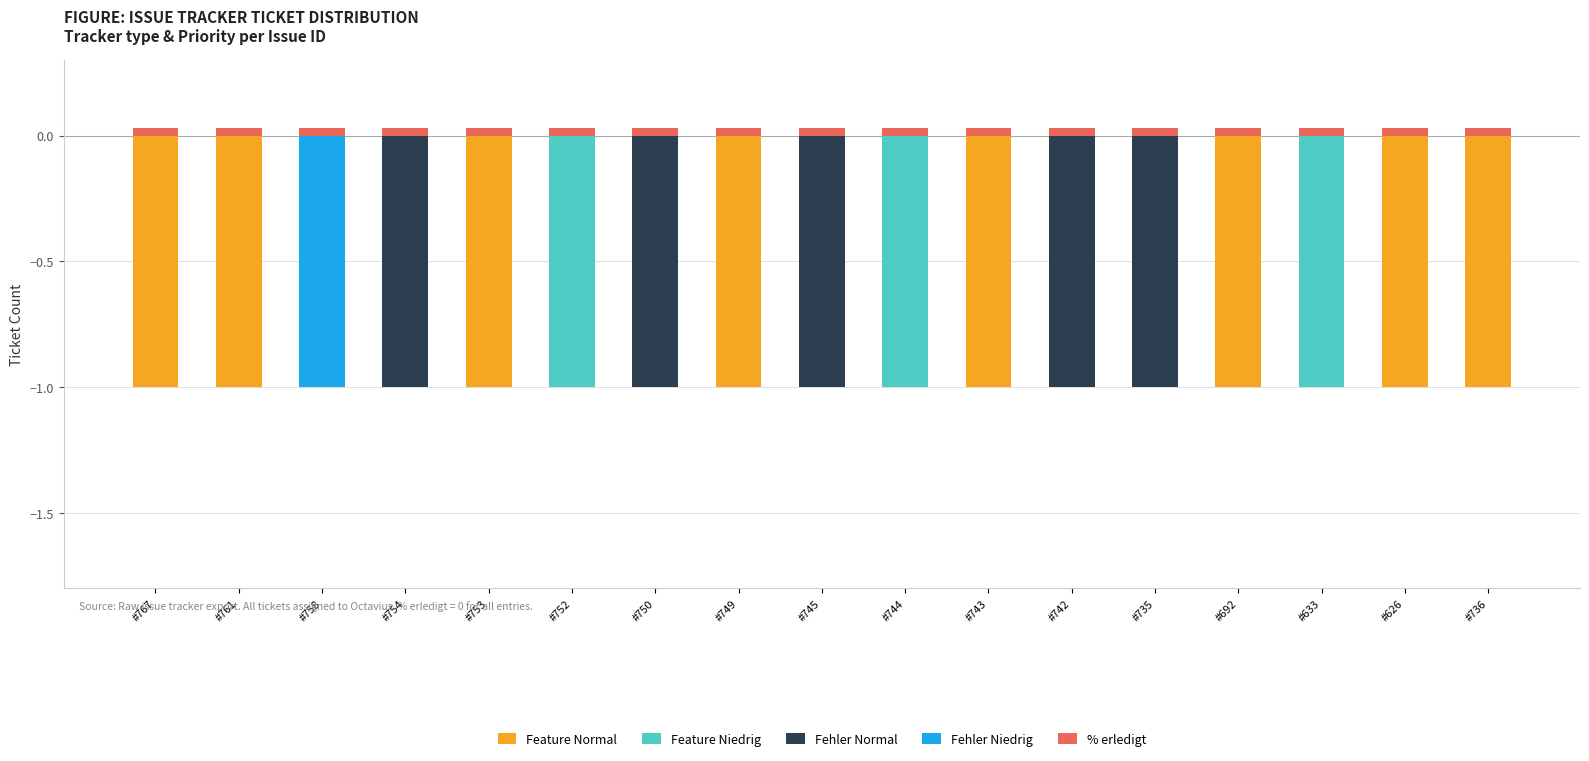

What is the sum of the Feature Normal values at #743 and #633?

-1.0